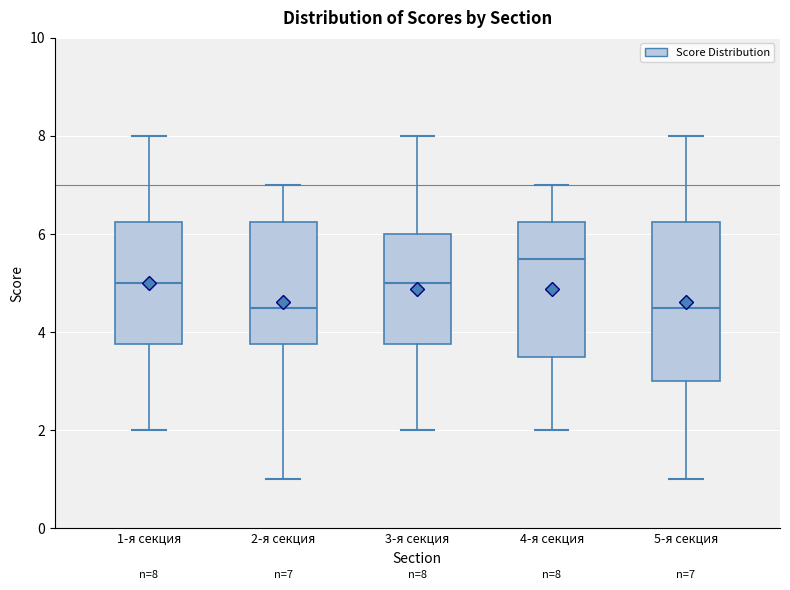

Which box is the tallest, from its lower edge to its upper edge?

5-я секция